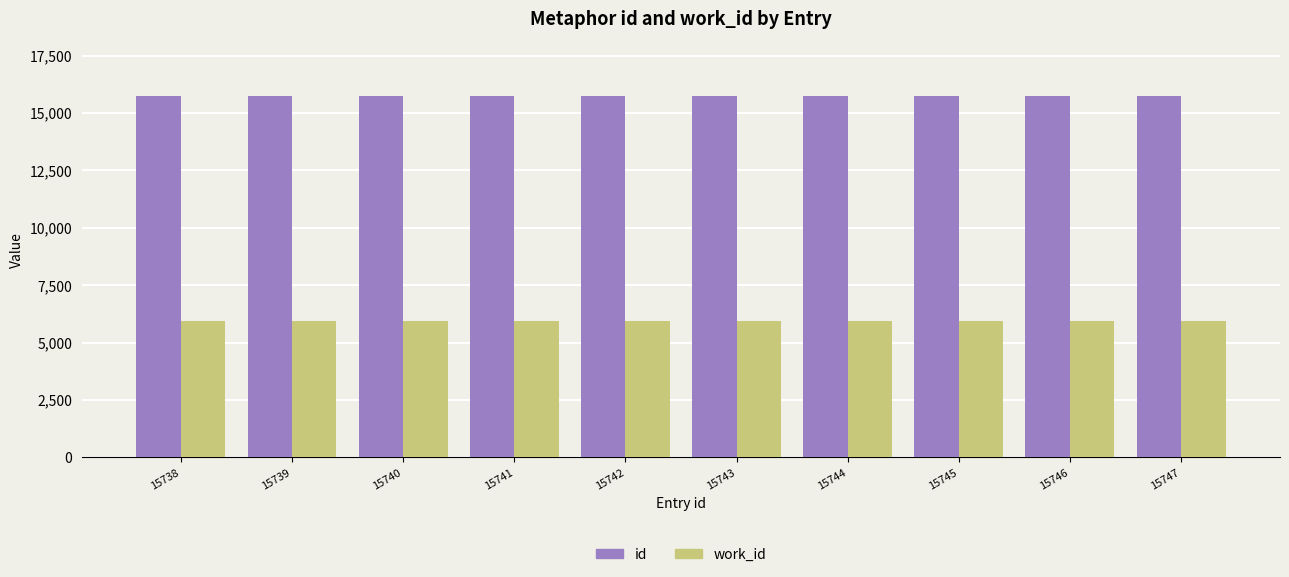

At 15744, list the series in order from largest to smallest.

id, work_id